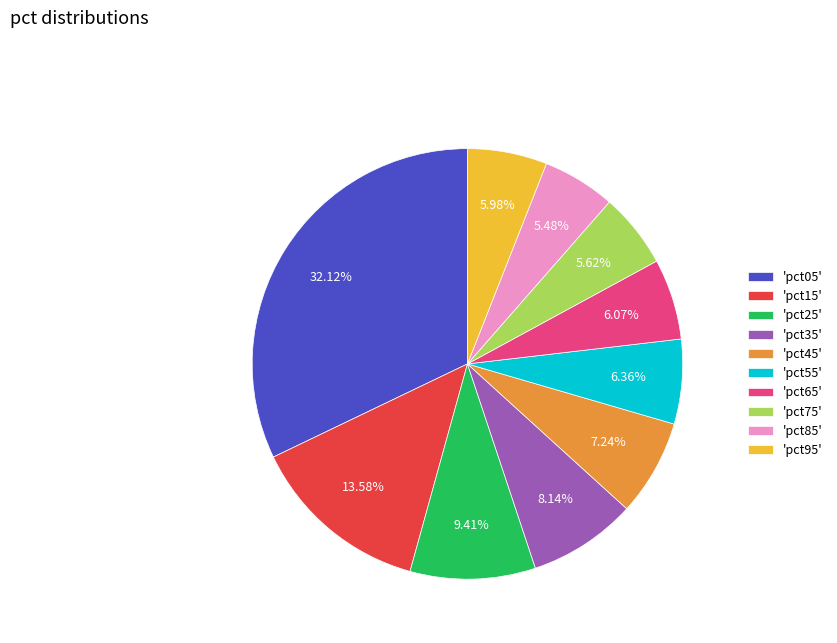

Is there any slice that represents more than half of the pie?

No